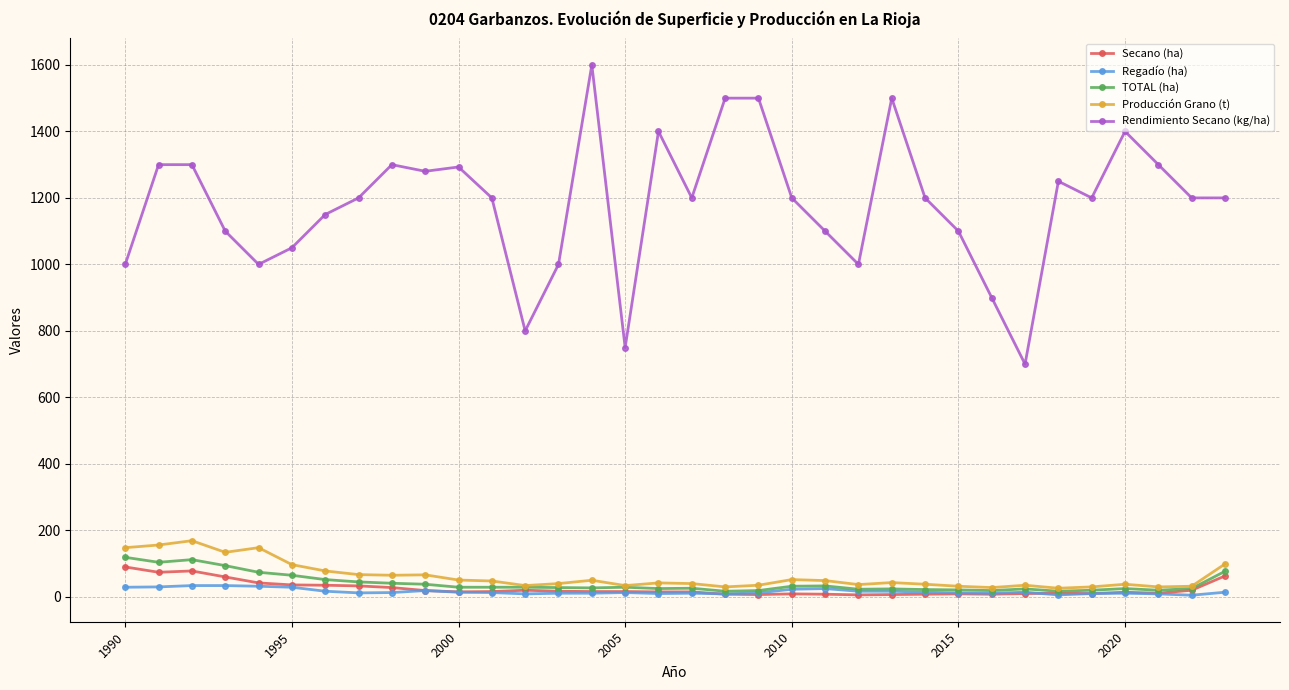

Count the number of data series in this chart.

5